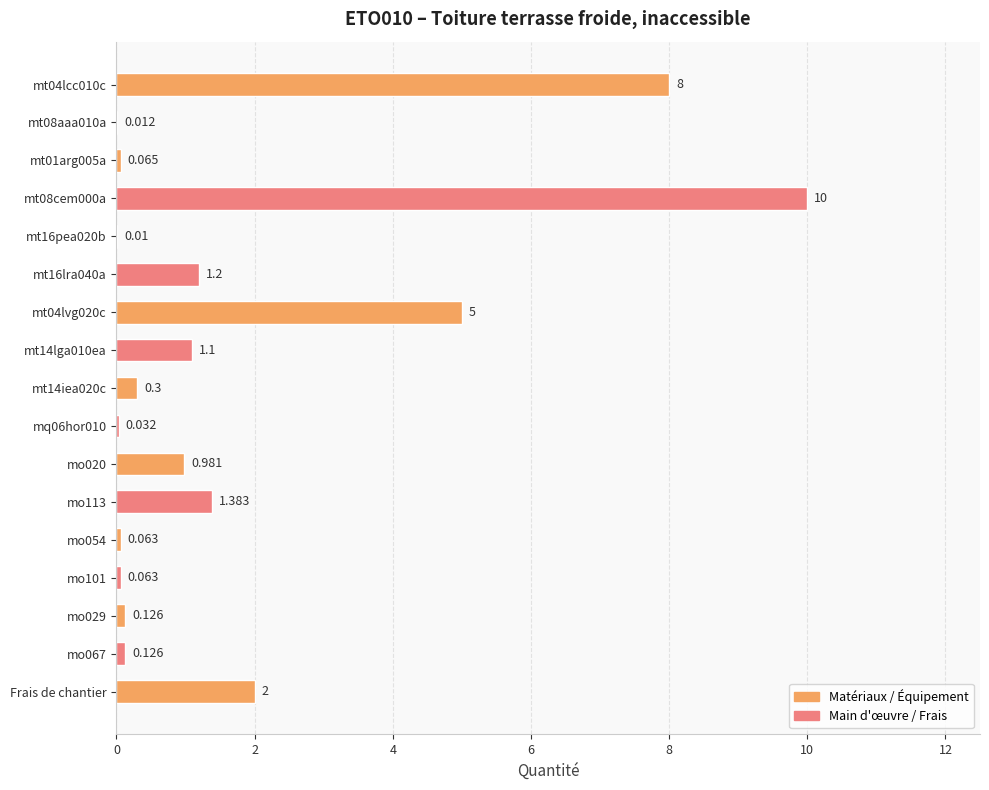

How many categories are shown in the chart?

17